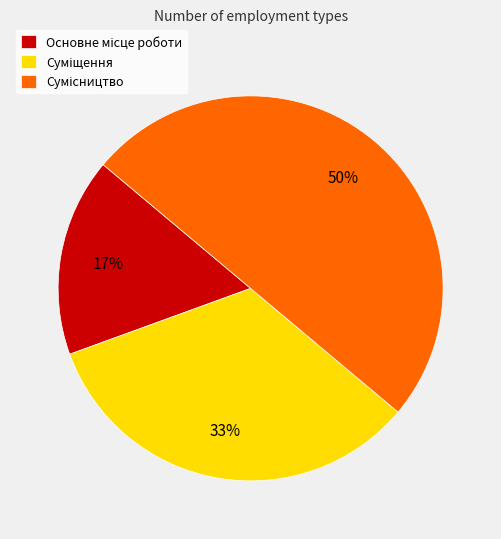

To the nearest percent, what is the difference between the largest and smallest slice percentages?

33%